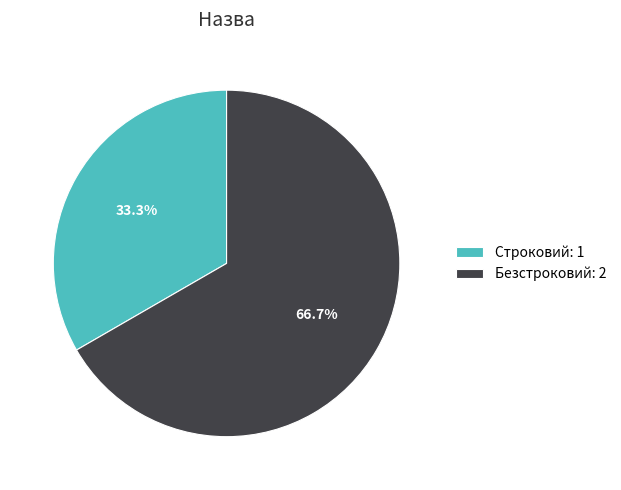

To the nearest percent, what percentage of the pie is Строковий?

33%